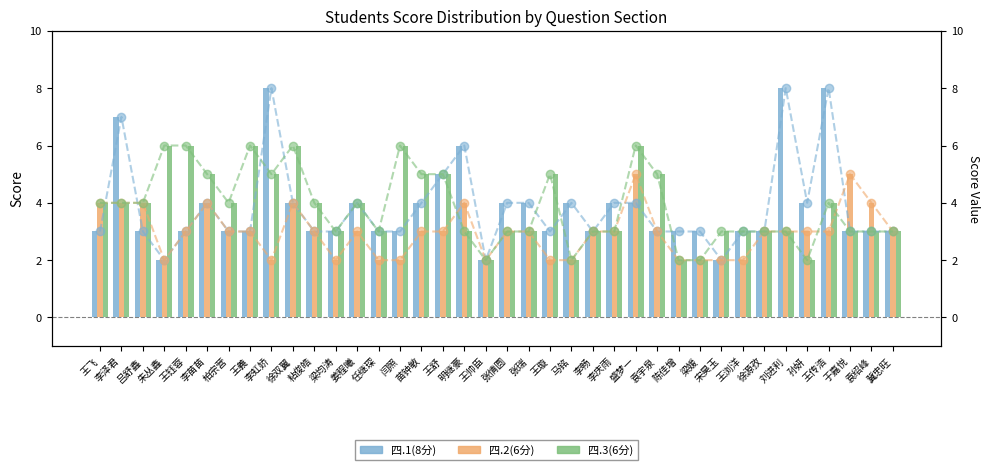

Count the number of data series in this chart.

6